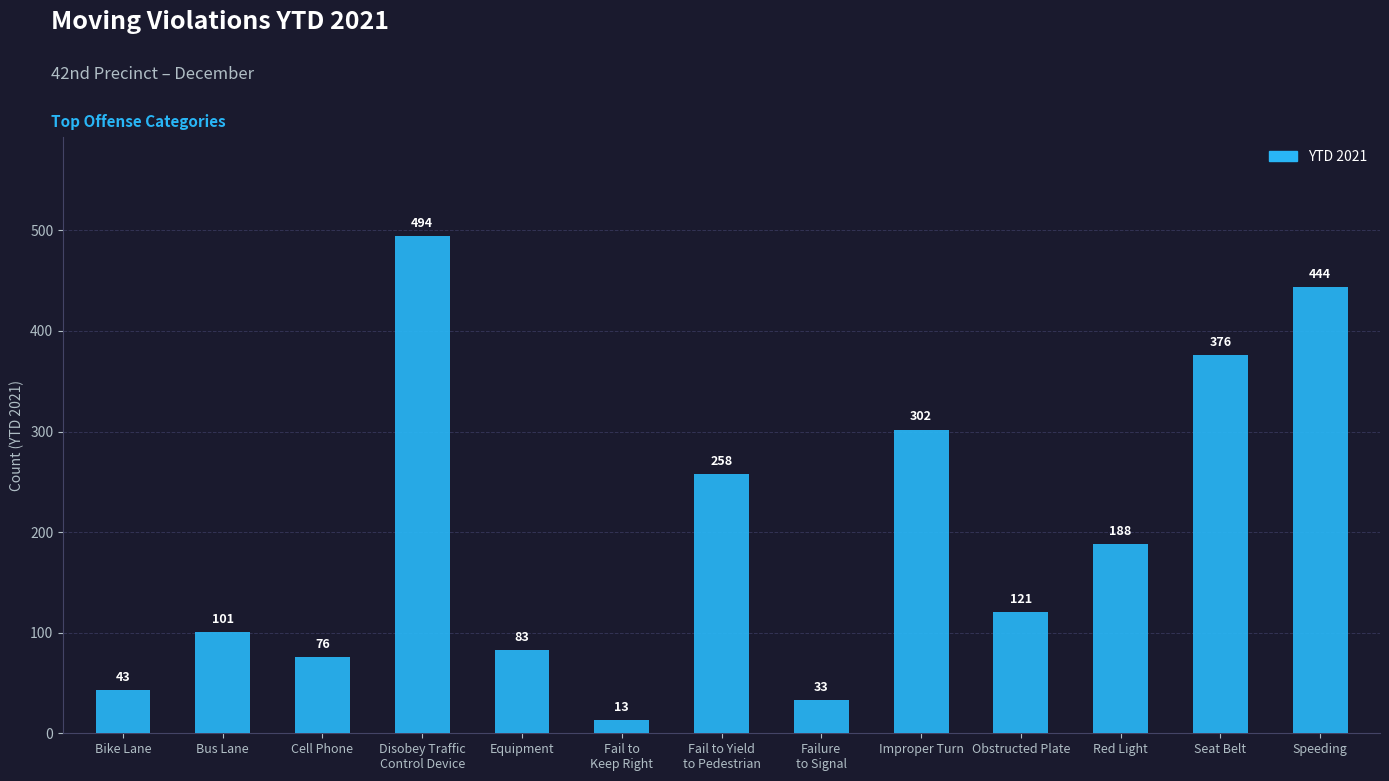

Does the chart contain any negative values?

No